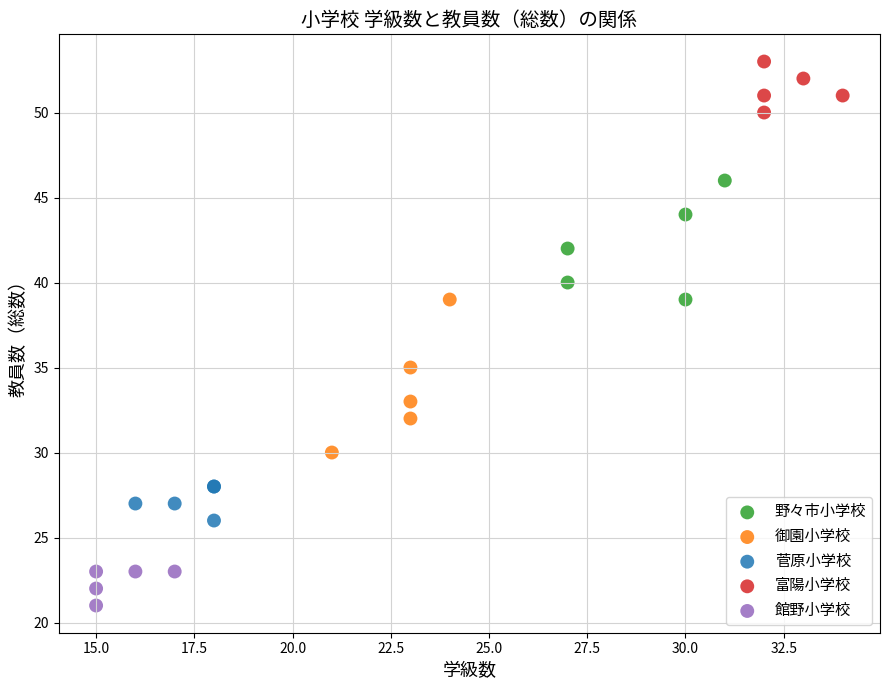

Which series has the widest spread of Y values?

御園小学校